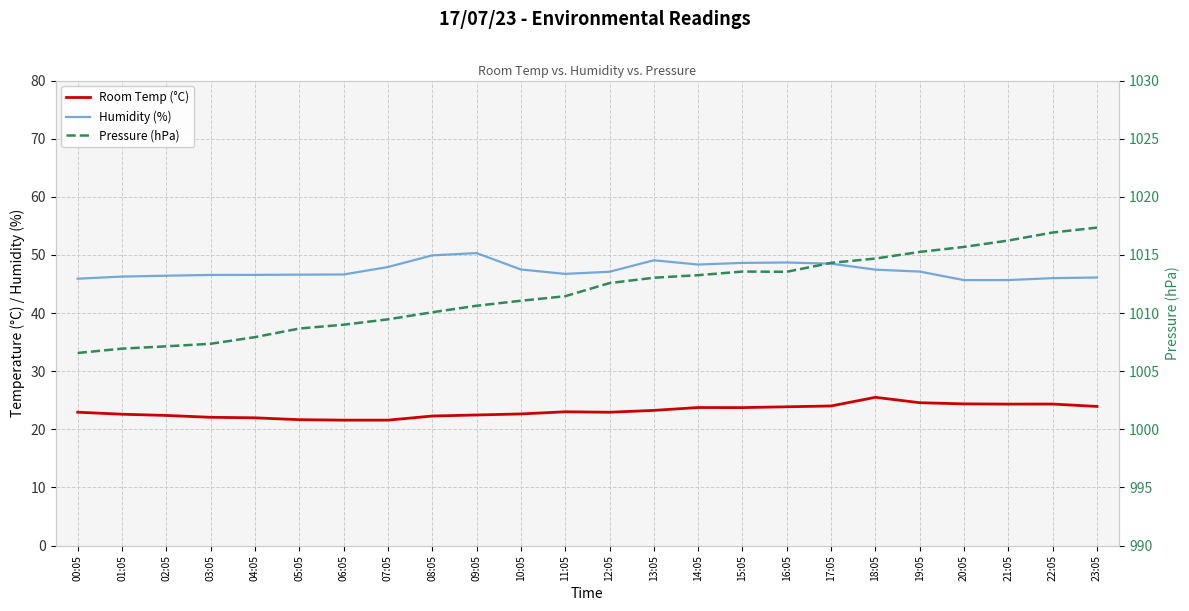

At how many categories does at least one series exceed 883?

24